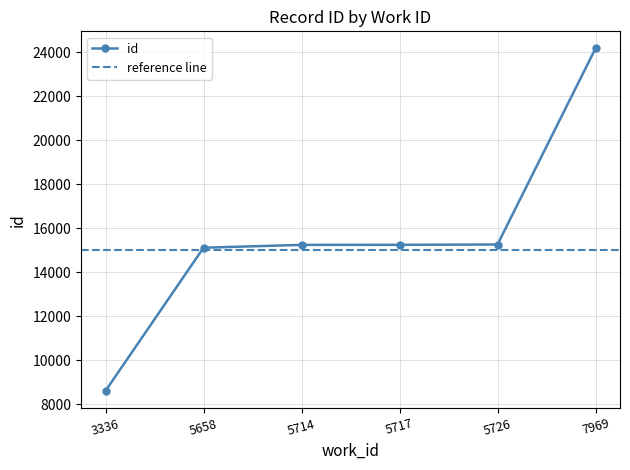

What is the value of the 2nd point from the left?

15114